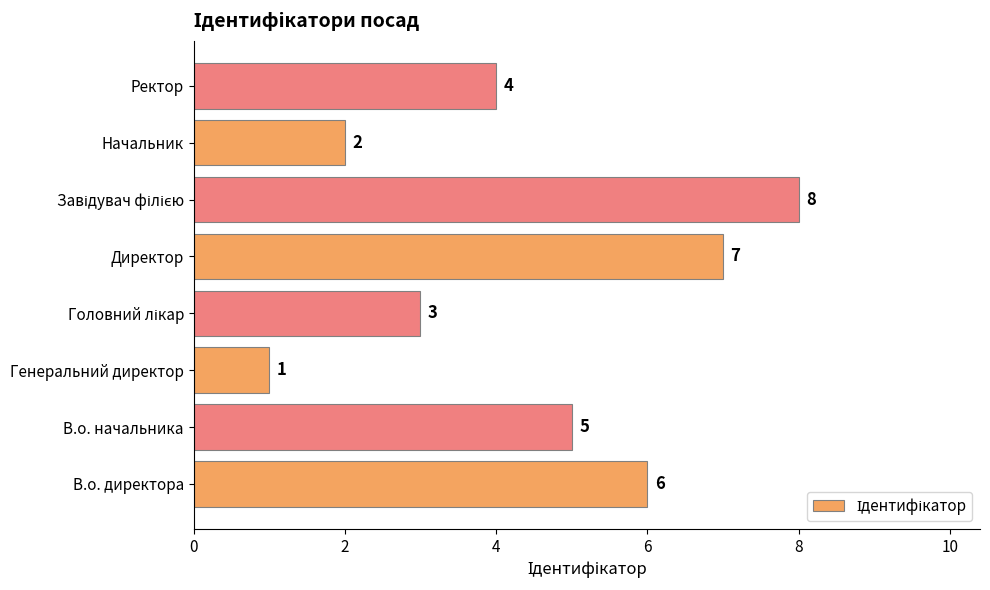

Between Генеральний директор and В.о. начальника, which is larger?

В.о. начальника